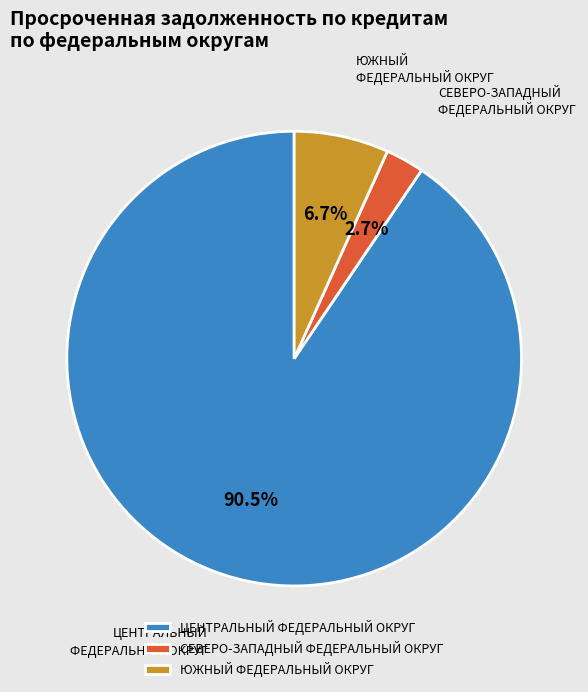

Is the sum of ЮЖНЫЙ ФЕДЕРАЛЬНЫЙ ОКРУГ and СЕВЕРО-ЗАПАДНЫЙ ФЕДЕРАЛЬНЫЙ ОКРУГ greater than half?

No